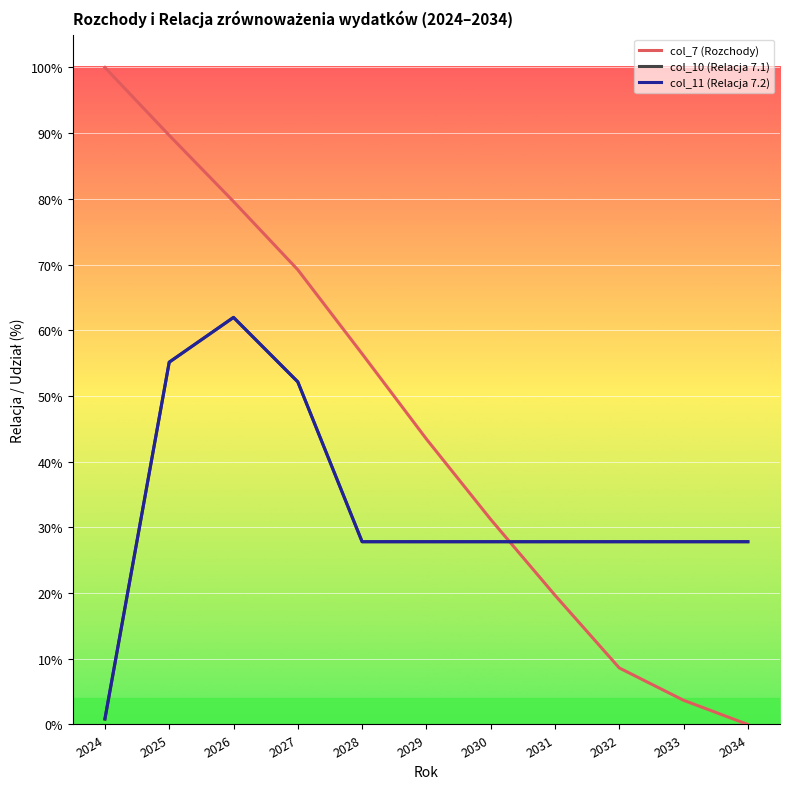

At how many categories does at least one series exceed 0?

11